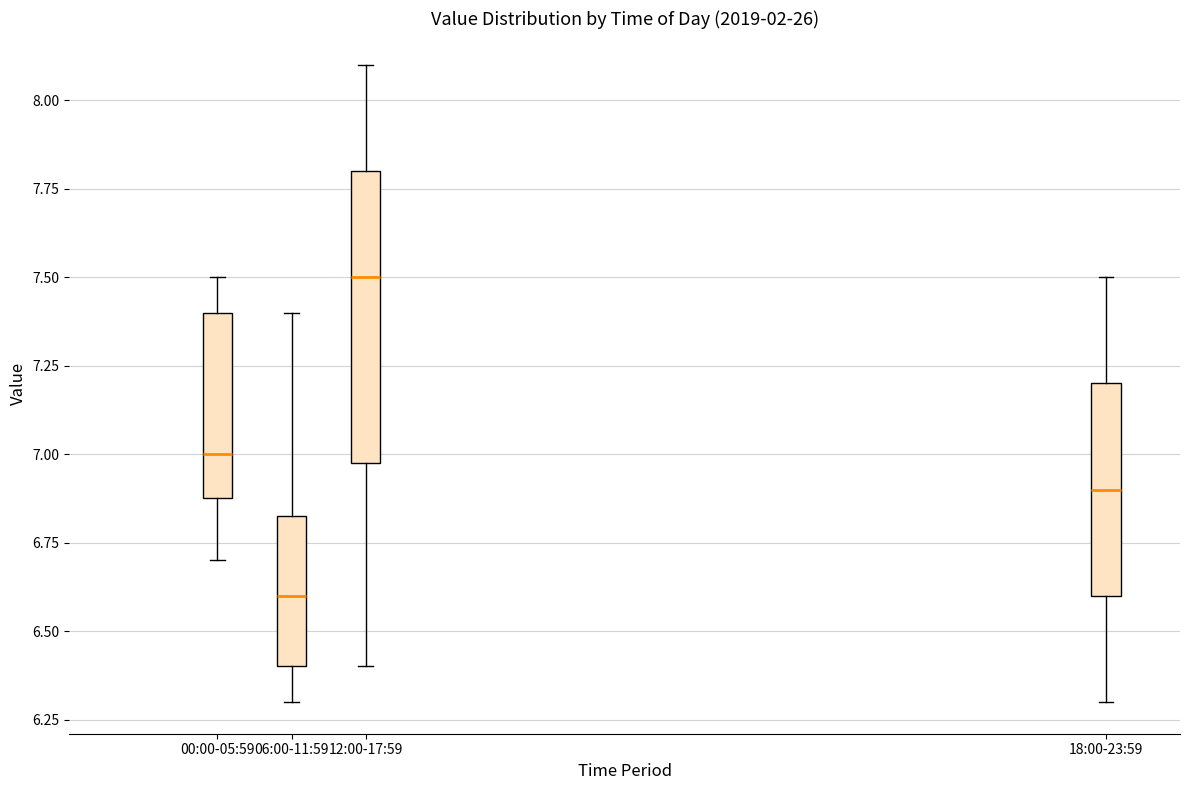

Which box's median line is the highest?

12:00-17:59